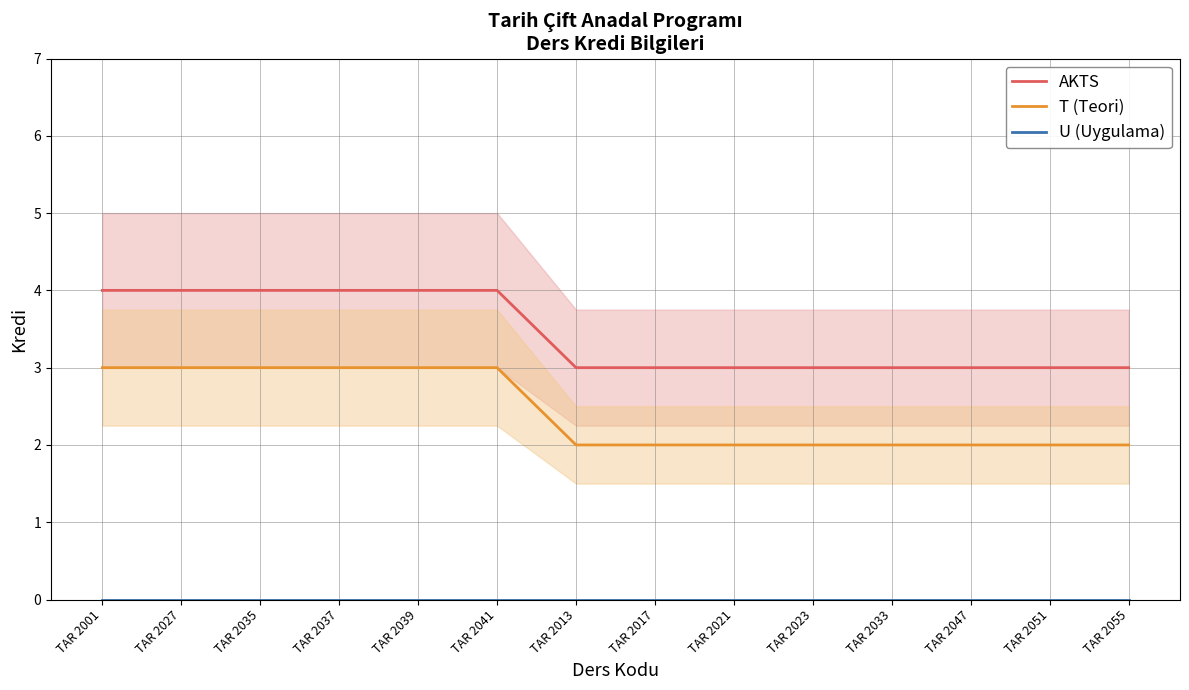

Which category has the lowest value in the AKTS series?

TAR 2013